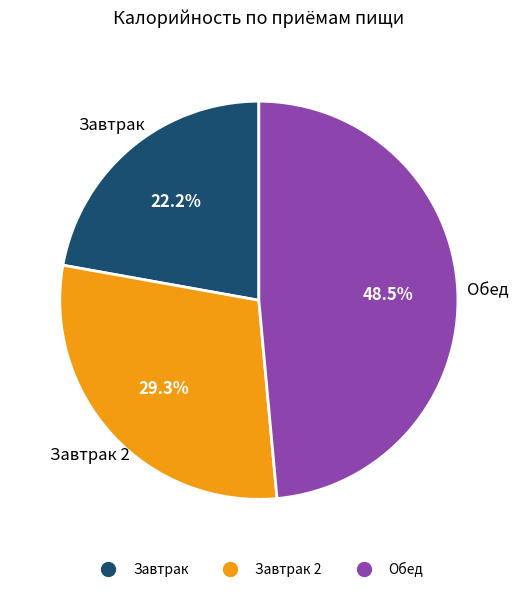

Does any single category account for the majority?

No